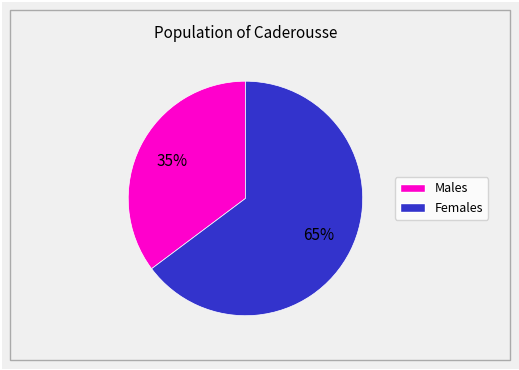

To the nearest percent, what is the difference between the largest and smallest slice percentages?

30%